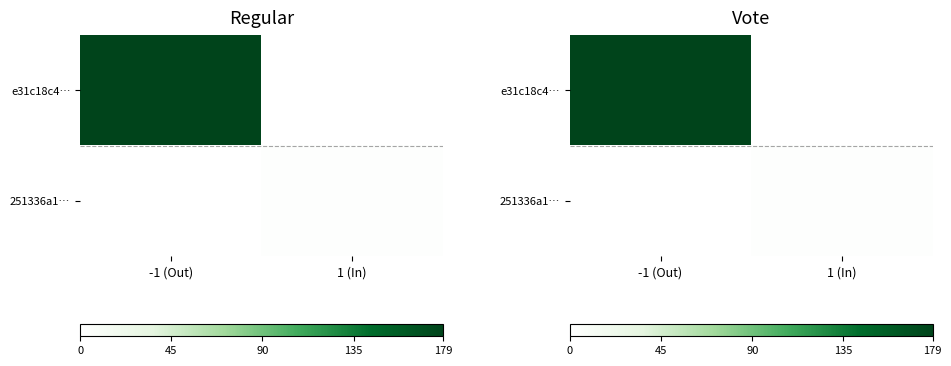

At how many categories does at least one series exceed 53?

1